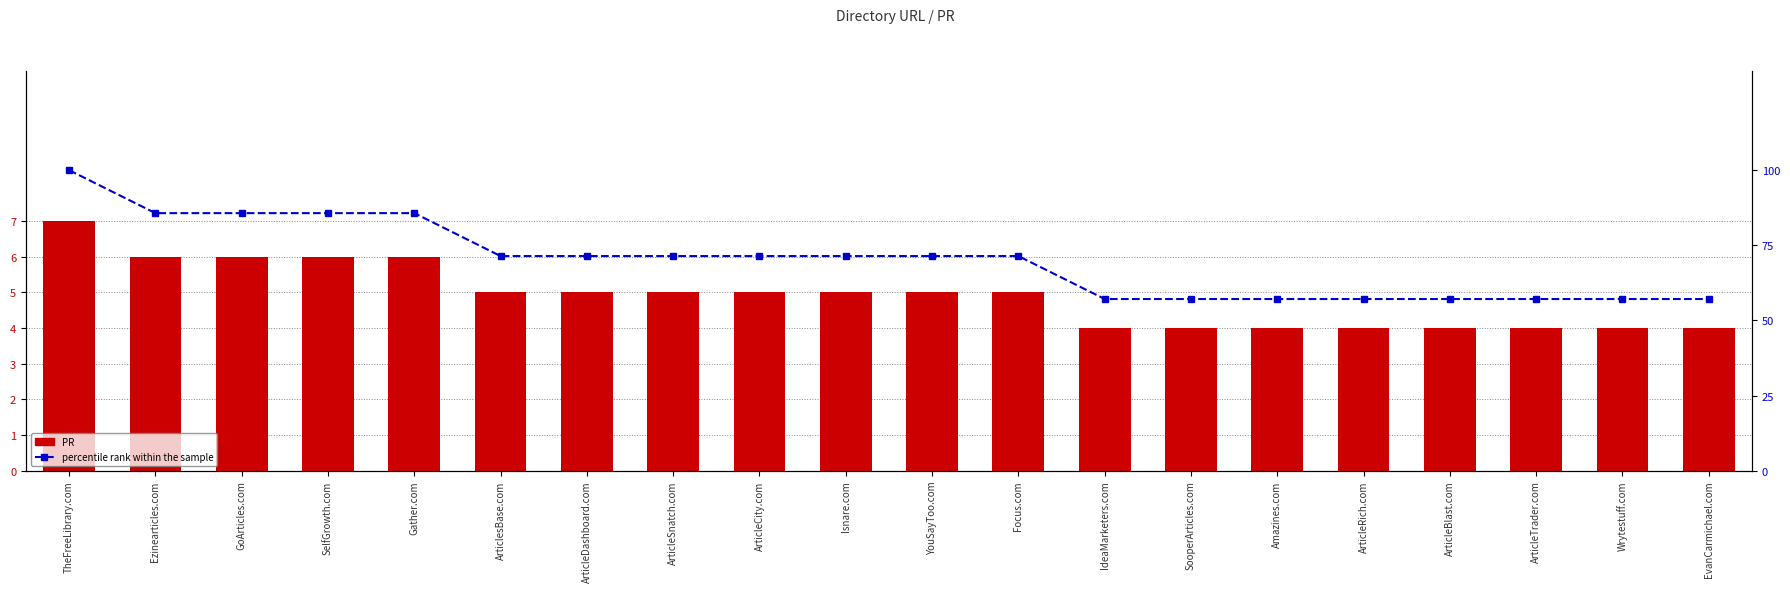

What is the value of the PR bar at the 6th from the left?

5.0